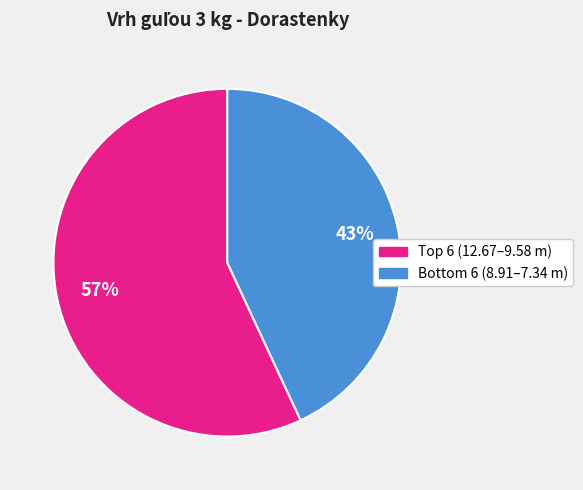

To the nearest percent, what is the average slice percentage?

50%